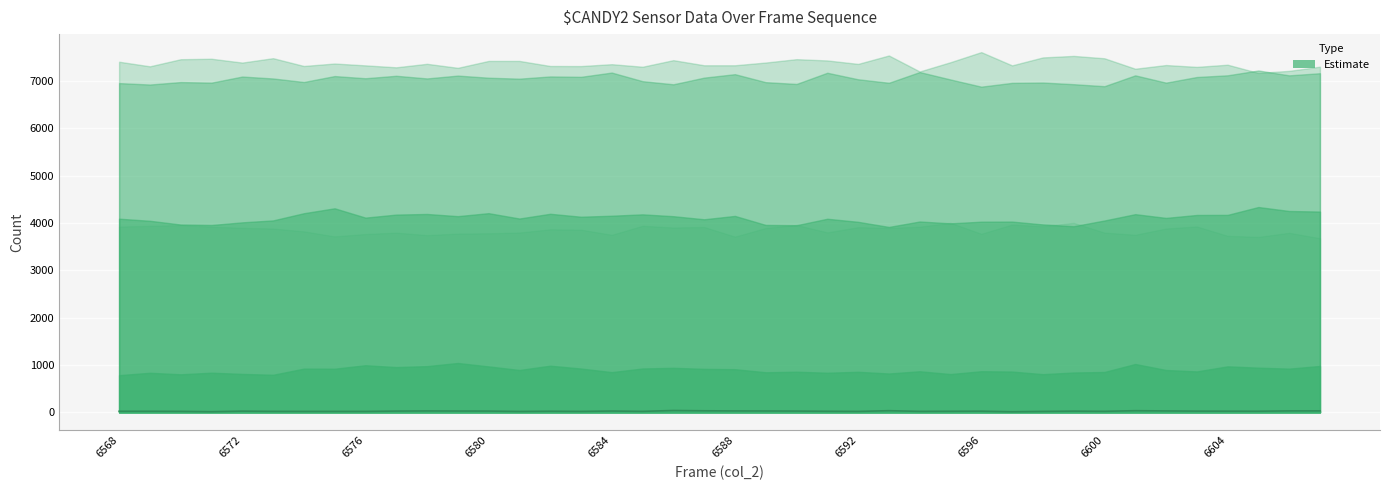

True or false: col_256 and col_255 intersect in this chart.

False